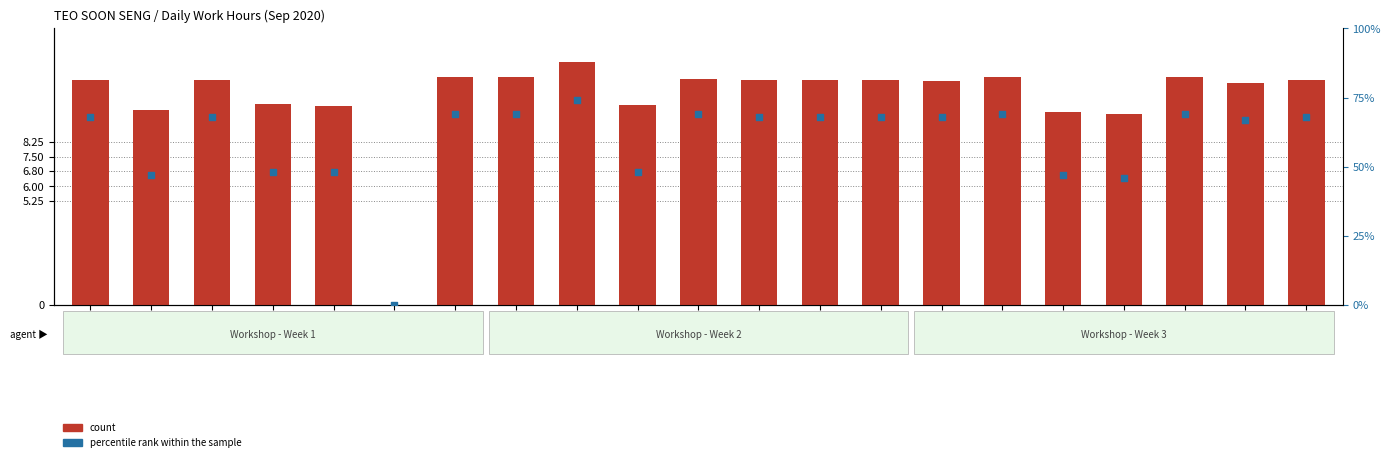

Which series has the largest total across all categories?

percentile rank within the sample